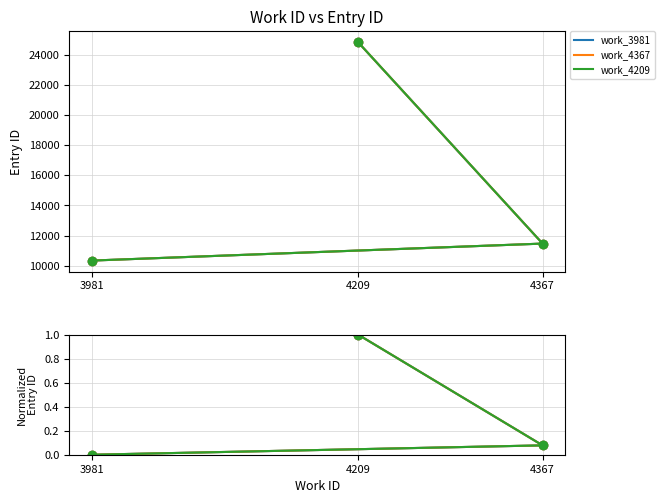

How many lines are shown in the chart?

3